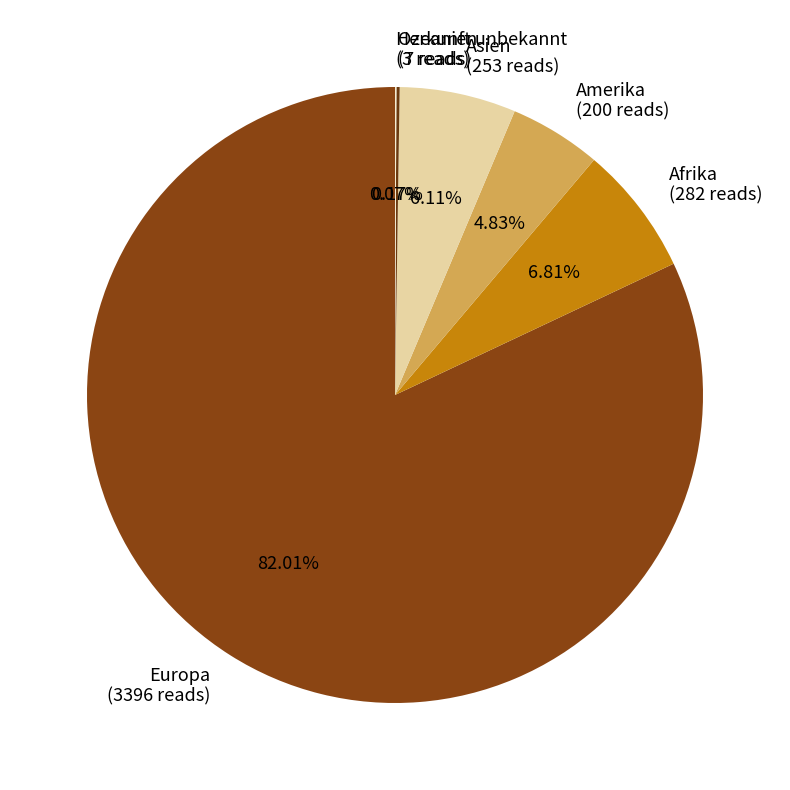

Approximately how many times larger is the value at Europa compared to Amerika?

17.0